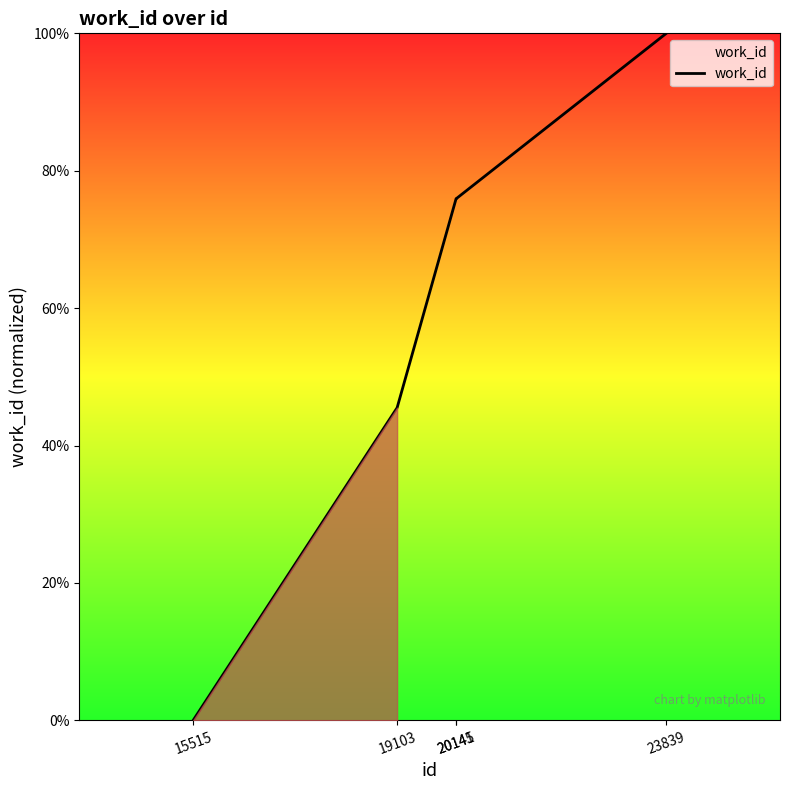

List the labels in order of value, smallest first.

15515, 19103, 20141, 20145, 23839